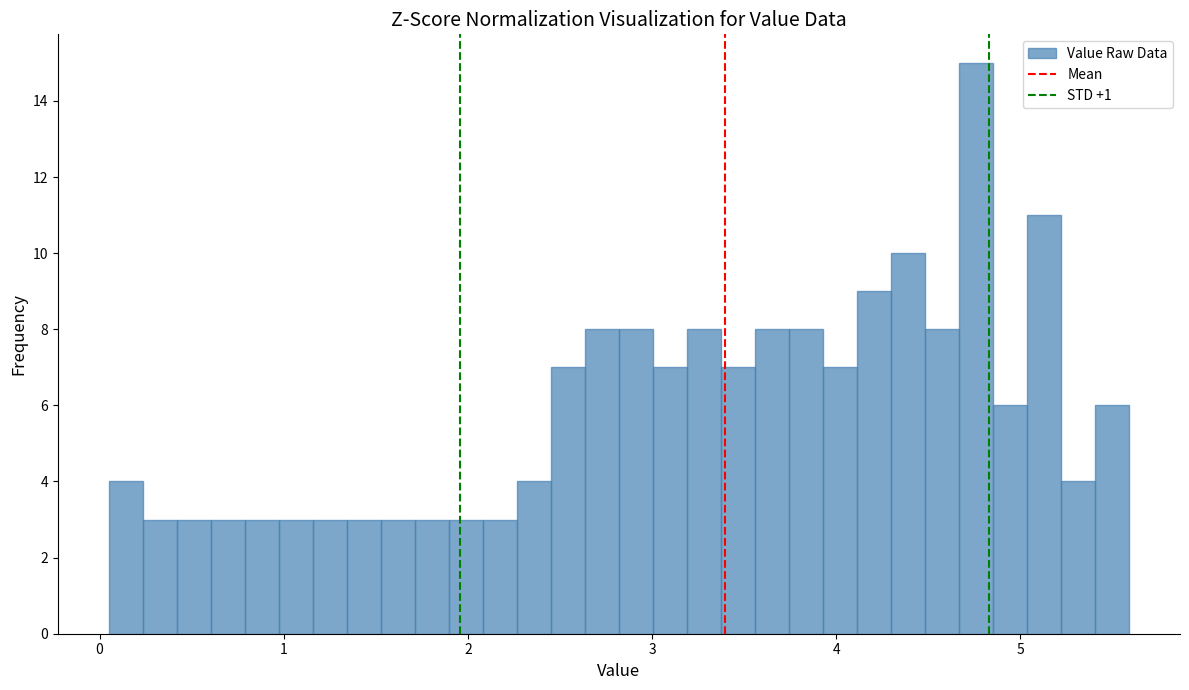

Around what value on the x-axis is the tallest bar? Give the approximate position of its centre, as read against the axis.

4.8